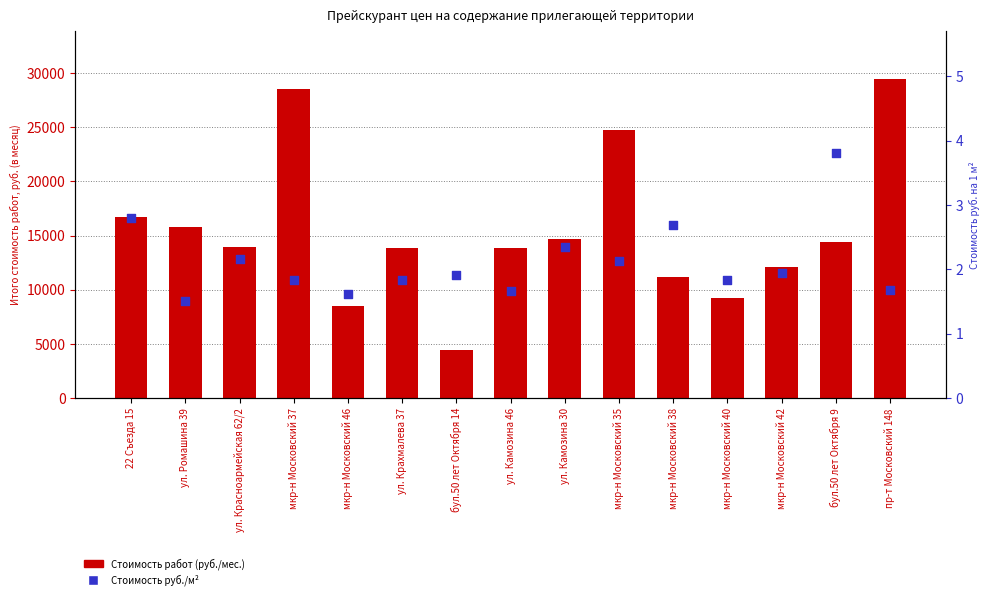

What are all the series names shown in the legend?

Стоимость работ (руб./мес.), Стоимость руб./м²